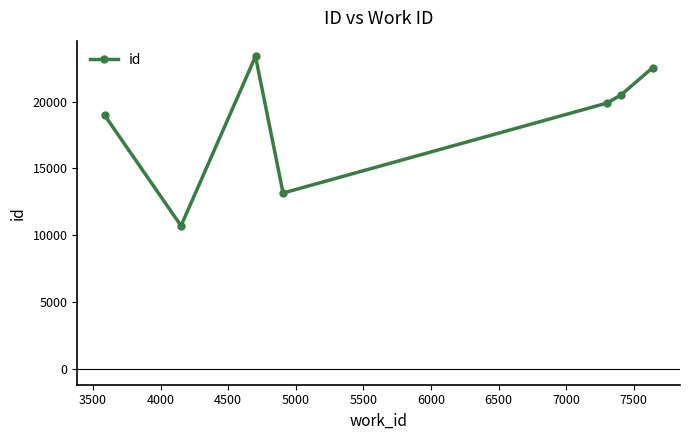

How many interior local peaks (higher than both neighbors) does the data have?

1